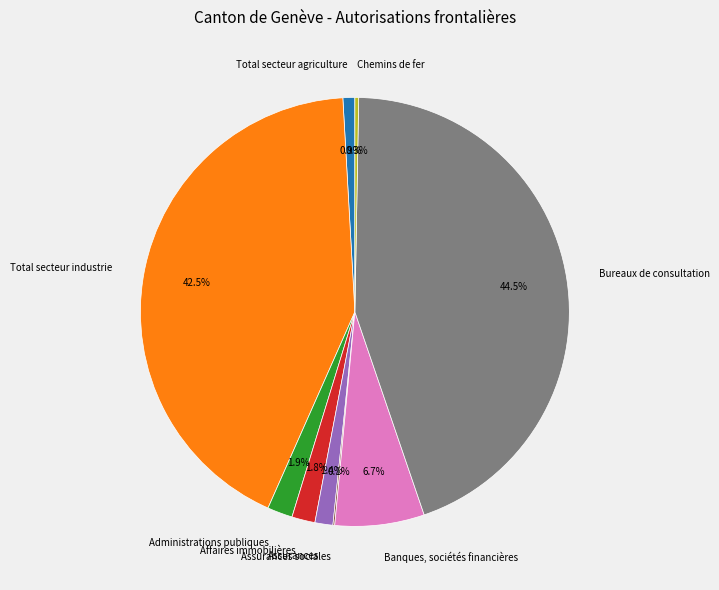

What percentage is NOT represented by Assurances?

98.6%